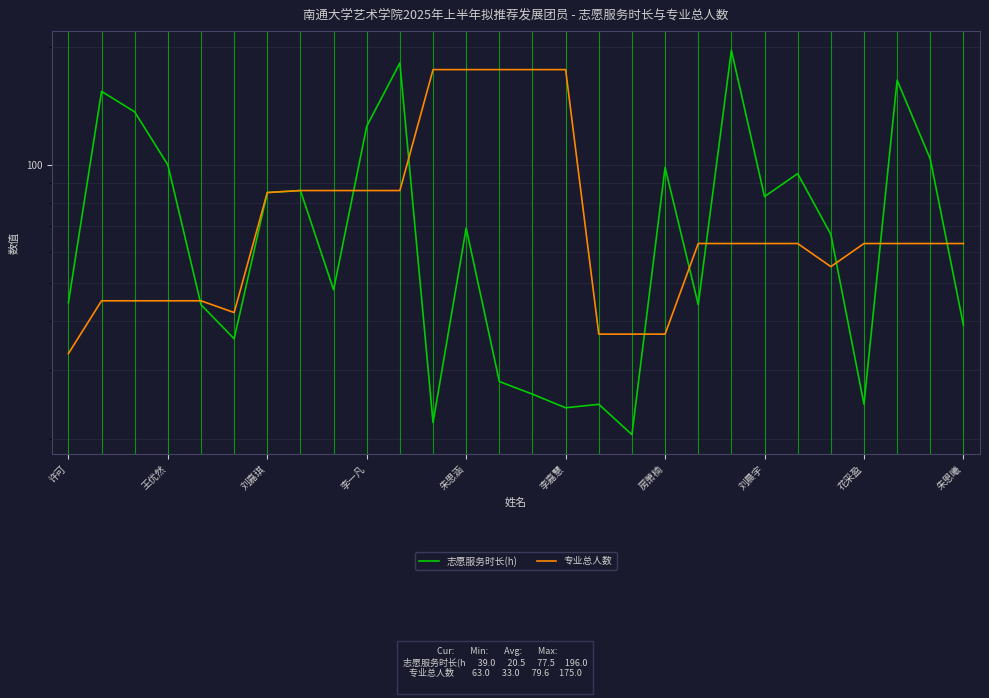

What is the maximum value shown in the chart?

196.0